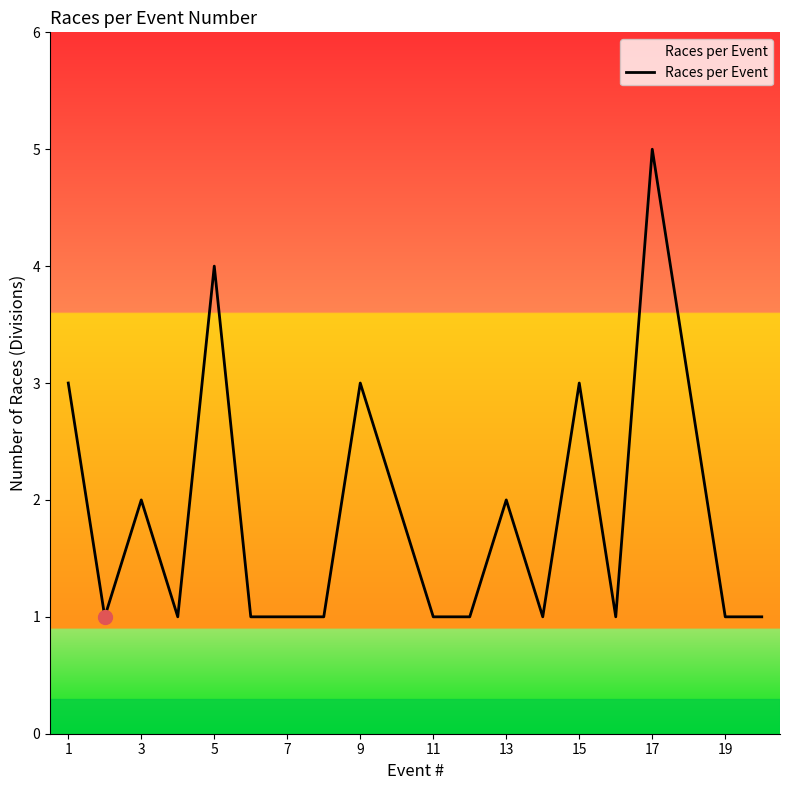

What is the smallest value displayed?

1